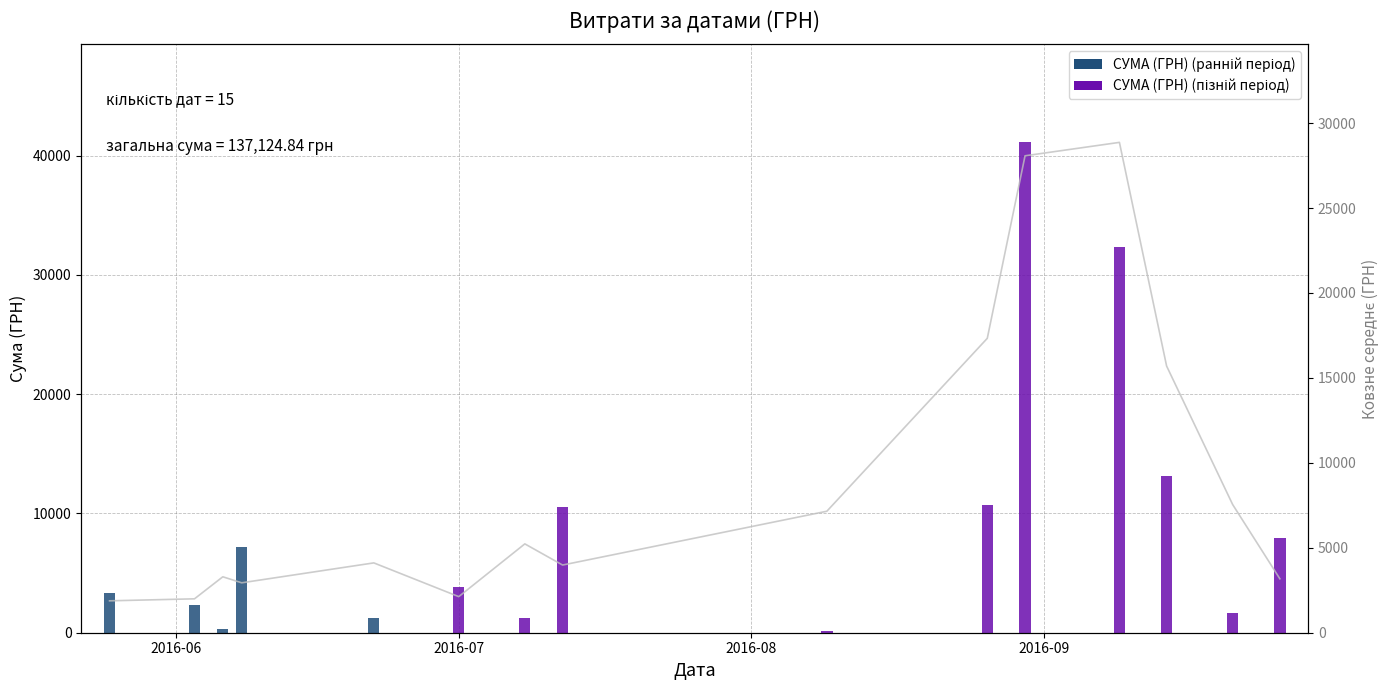

Does the chart contain stacked bars?

No